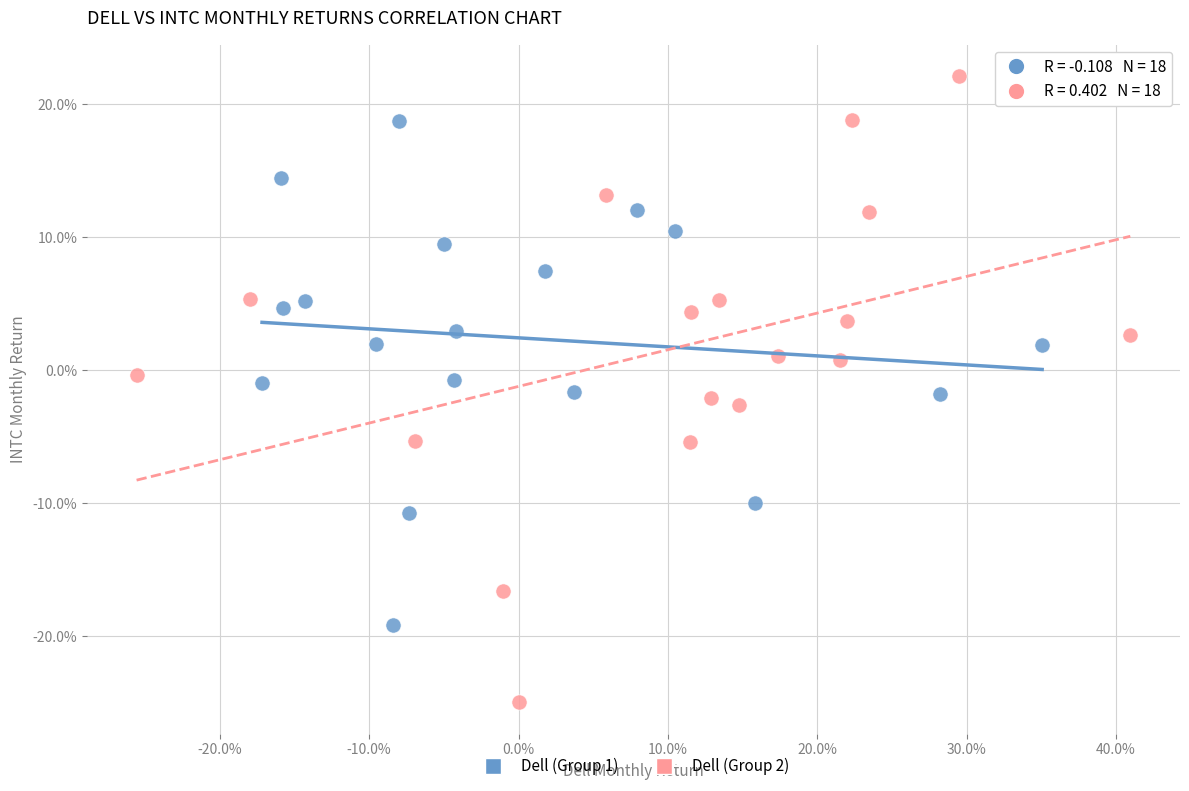

What are all the series names shown in the legend?

Dell (Group 1), Dell (Group 2)